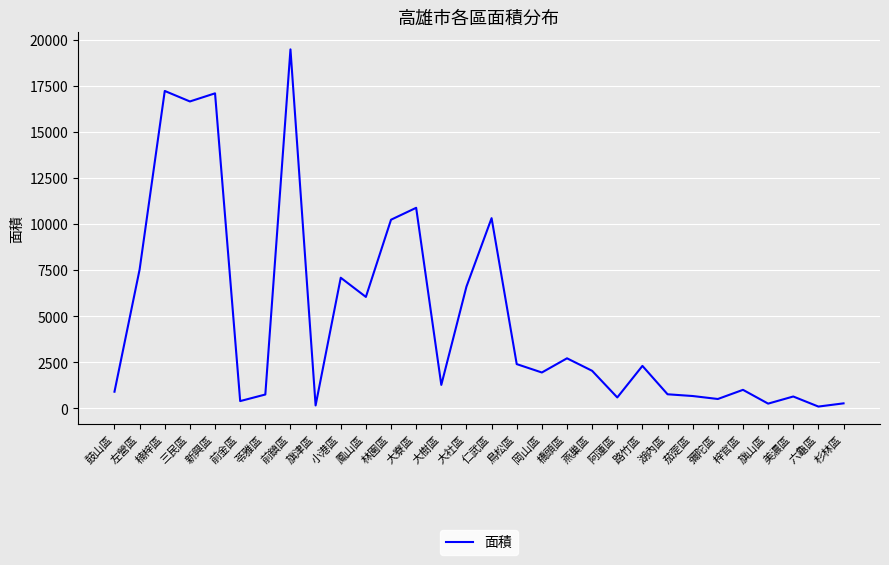

How many lines are shown in the chart?

1